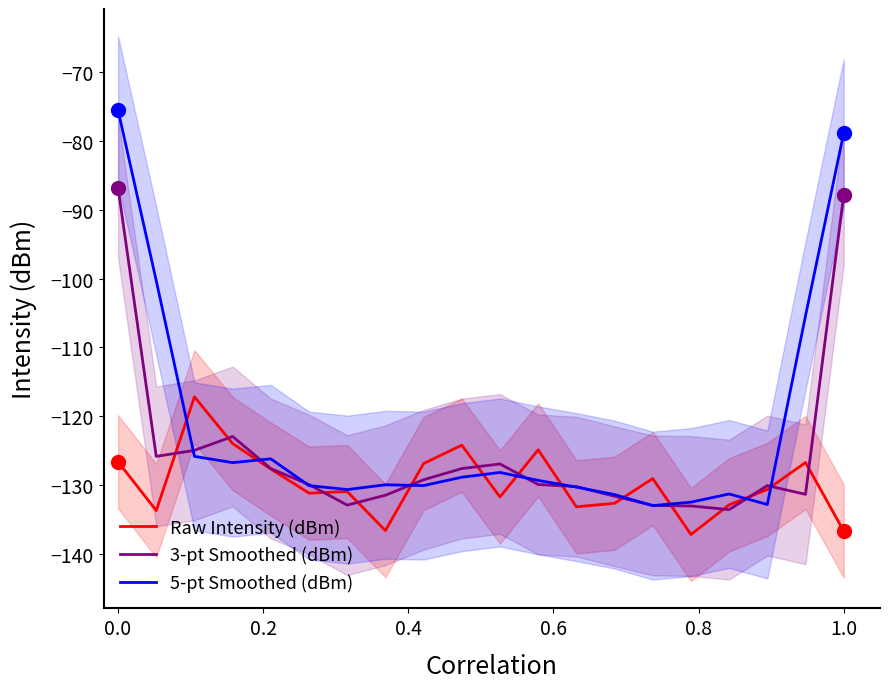

What is the maximum value for 3-pt Smoothed (dBm)?

-86.8